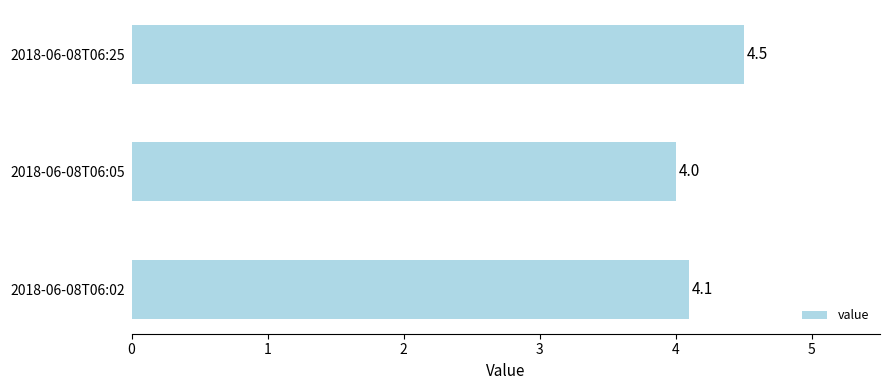

The value at 2018-06-08T06:02 is 1.3. True or false?

False